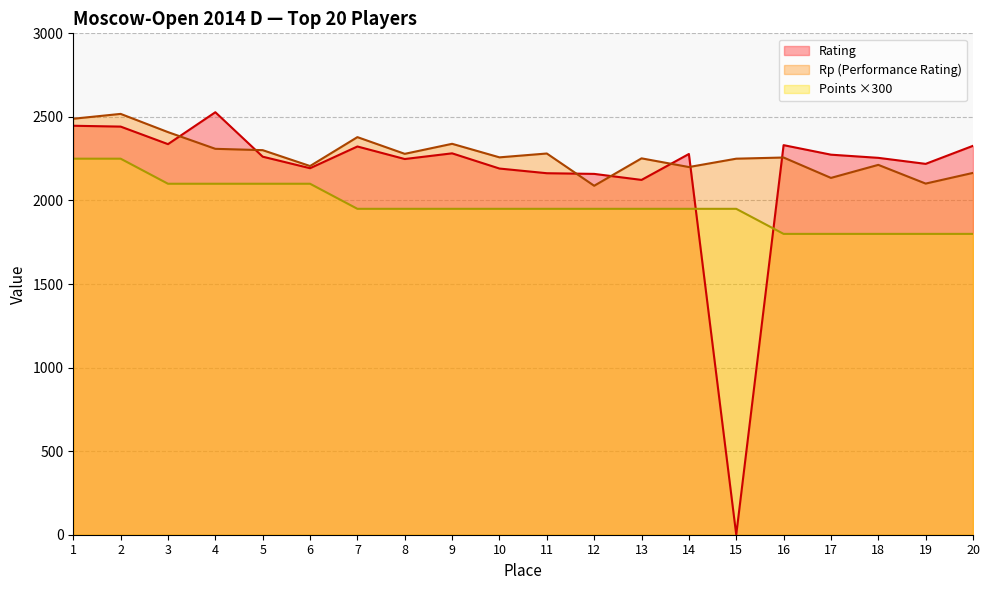

Read the Rating value at 6, to the nearest 10.

2190